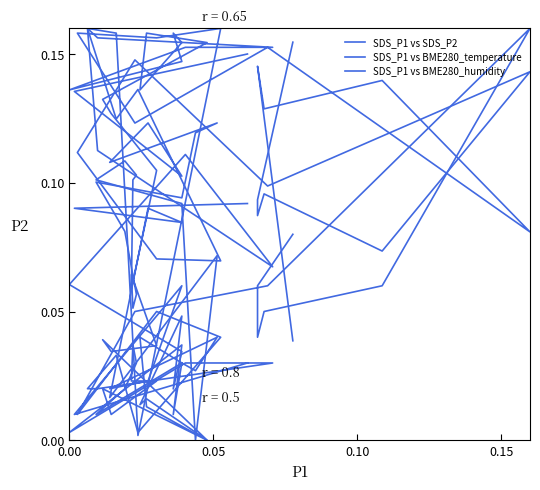

Between 0.15 and 0.10, which is larger?

0.10